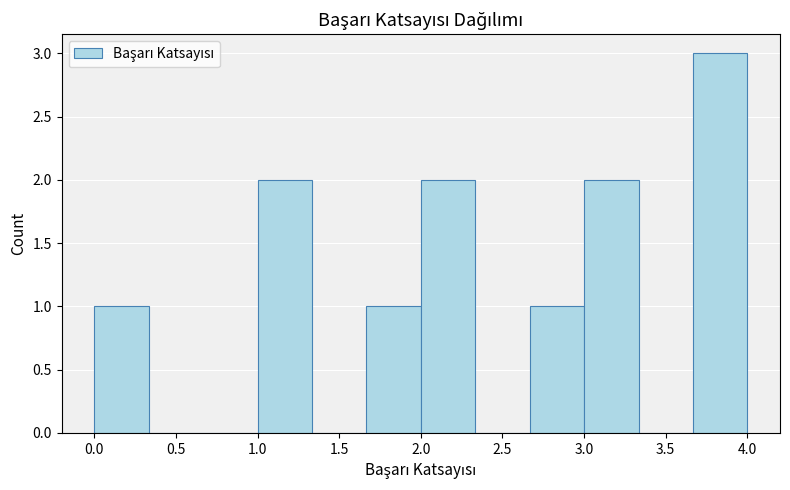

Reading left to right, list every bar in this chart as the range it spans on the x-axis followed by its height. Neither the bar edges nor the heights are printed on the chart, so give them approximately, as read against the axes.

0.00 to 0.35: 1
0.35 to 0.65: 0
0.65 to 1.00: 0
1.00 to 1.35: 2
1.35 to 1.65: 0
1.65 to 2.00: 1
2.00 to 2.35: 2
2.35 to 2.65: 0
2.65 to 3.00: 1
3.00 to 3.35: 2
3.35 to 3.65: 0
3.65 to 4.00: 3